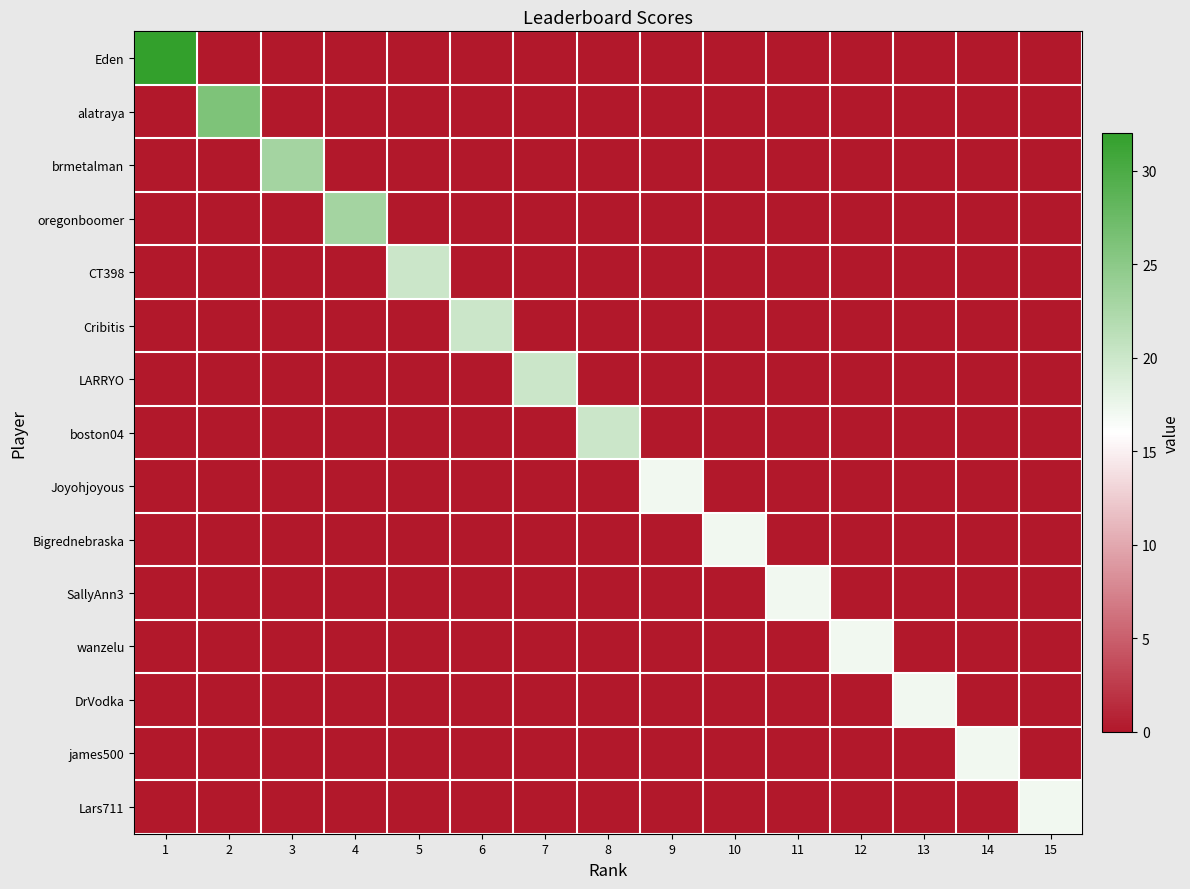

Which series has the largest total across all categories?

Eden